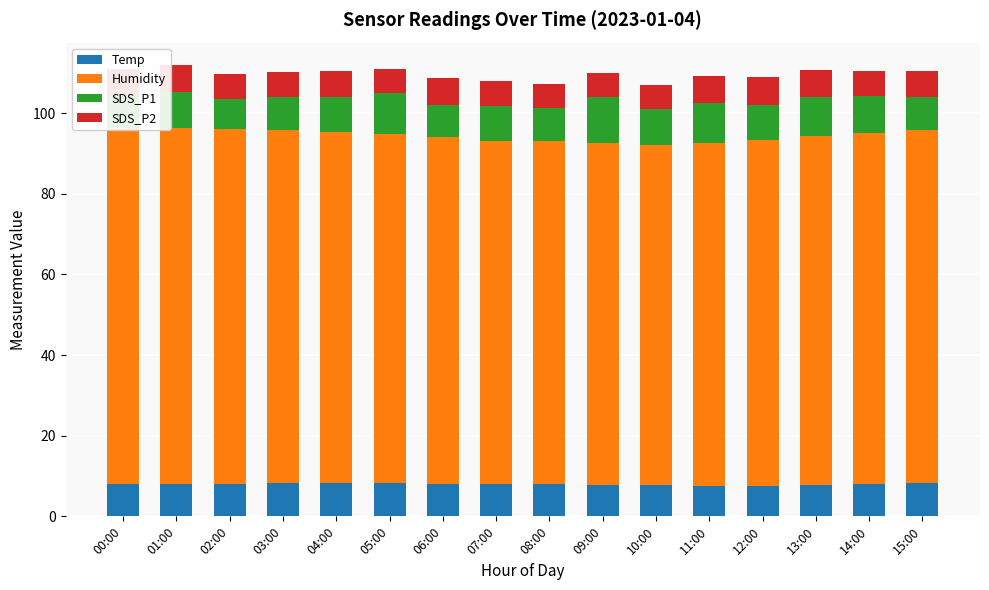

What is the difference between the maximum and second lowest values in the Temp series?

0.6